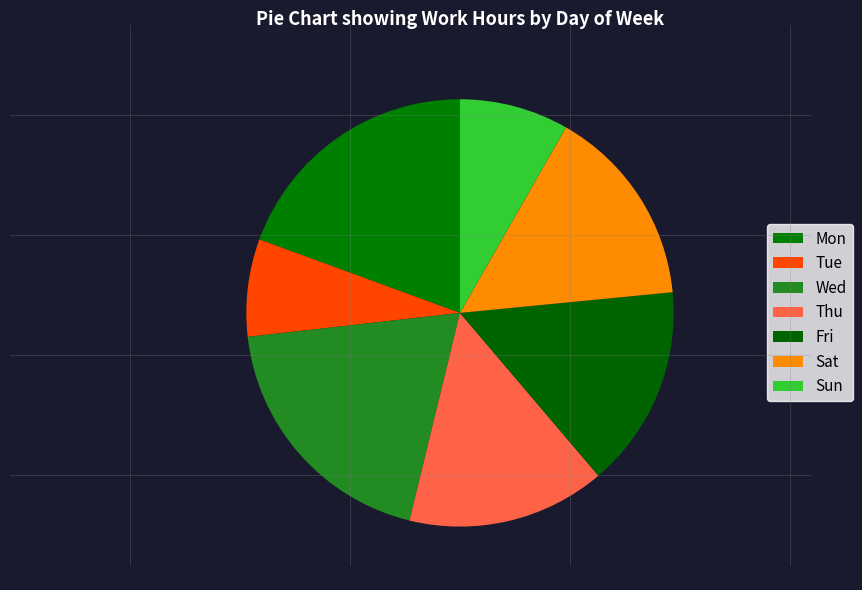

Which slice is the smallest?

Tue